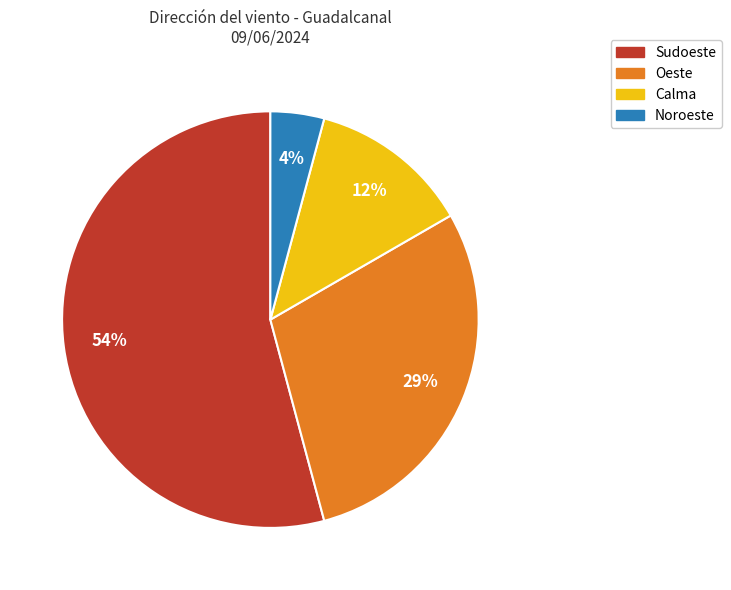

Which slice is the largest?

Sudoeste